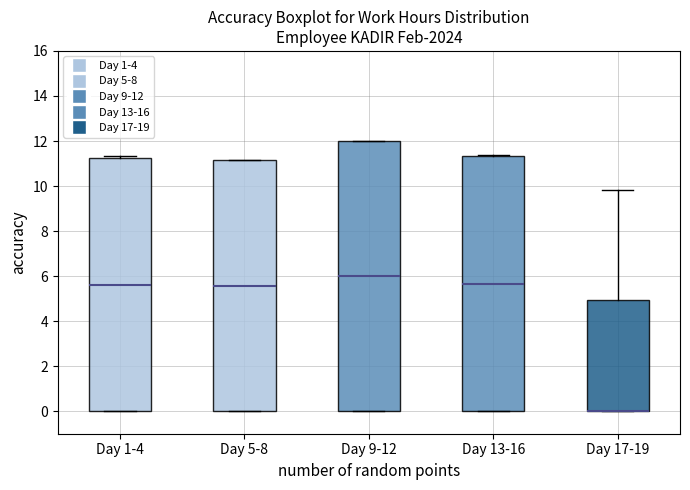

Reading left to right, read every box against the y-axis: the position of its median line, the range the box covers, and the ends of its whiskers. The values are not printed on the chart, so give them approximately, as read against the axis.

Day 1-4: median 5.6, box 0.0 to 11.2, whiskers 0.0 to 11.4
Day 5-8: median 5.6, box 0.0 to 11.2, whiskers 0.0 to 11.2
Day 9-12: median 6.0, box 0.0 to 12.0, whiskers 0.0 to 12.0
Day 13-16: median 5.6, box 0.0 to 11.4, whiskers 0.0 to 11.4
Day 17-19: median 0.0 (drawn on the box's lower edge), box 0.0 to 5.0, whiskers 0.0 to 9.8